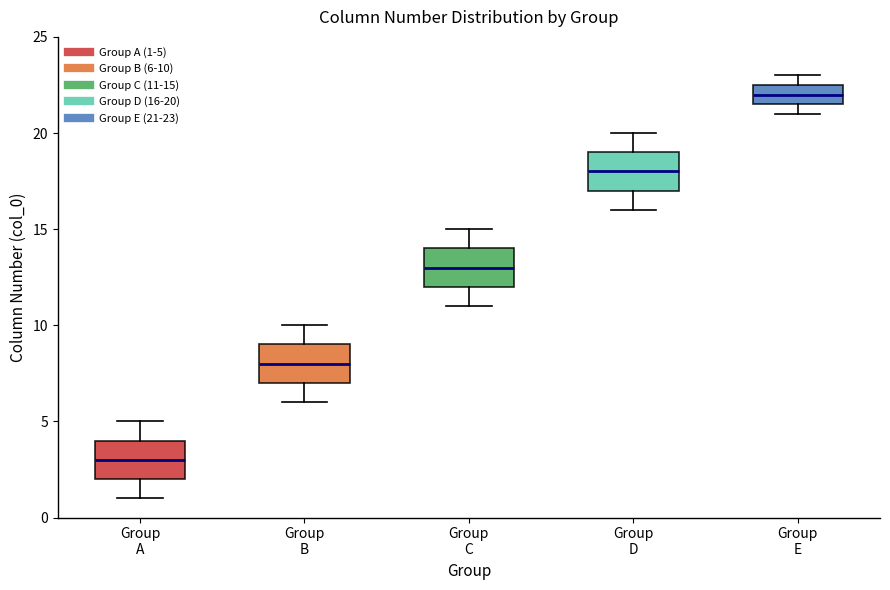

Reading left to right, transcribe this box plot: for each box, give where its median line is, the range the box spans, and where its two whiskers end, as read against the y-axis. The values are not printed on the chart, so give them approximately, as read against the axis.

Group A: median 3.0, box 2.0 to 4.0, whiskers 1.0 to 5.0
Group B: median 8.0, box 7.0 to 9.0, whiskers 6.0 to 10.0
Group C: median 13.0, box 12.0 to 14.0, whiskers 11.0 to 15.0
Group D: median 18.0, box 17.0 to 19.0, whiskers 16.0 to 20.0
Group E: median 22.0, box 21.5 to 22.5, whiskers 21.0 to 23.0